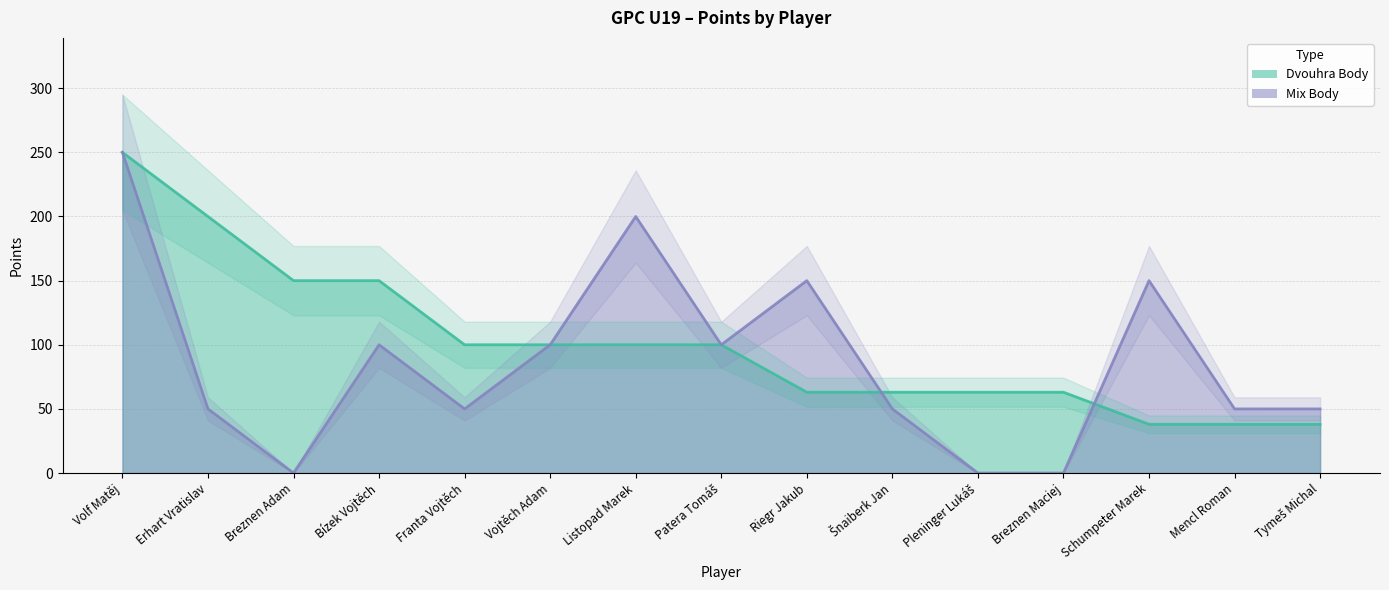

Reading right to left, what are all the values shown in this chart?

Dvouhra Body: 38	38	38	63	63	63	63	100	100	100	100	150	150	200	250
Mix Body: 50	50	150	0	0	50	150	100	200	100	50	100	0	50	250